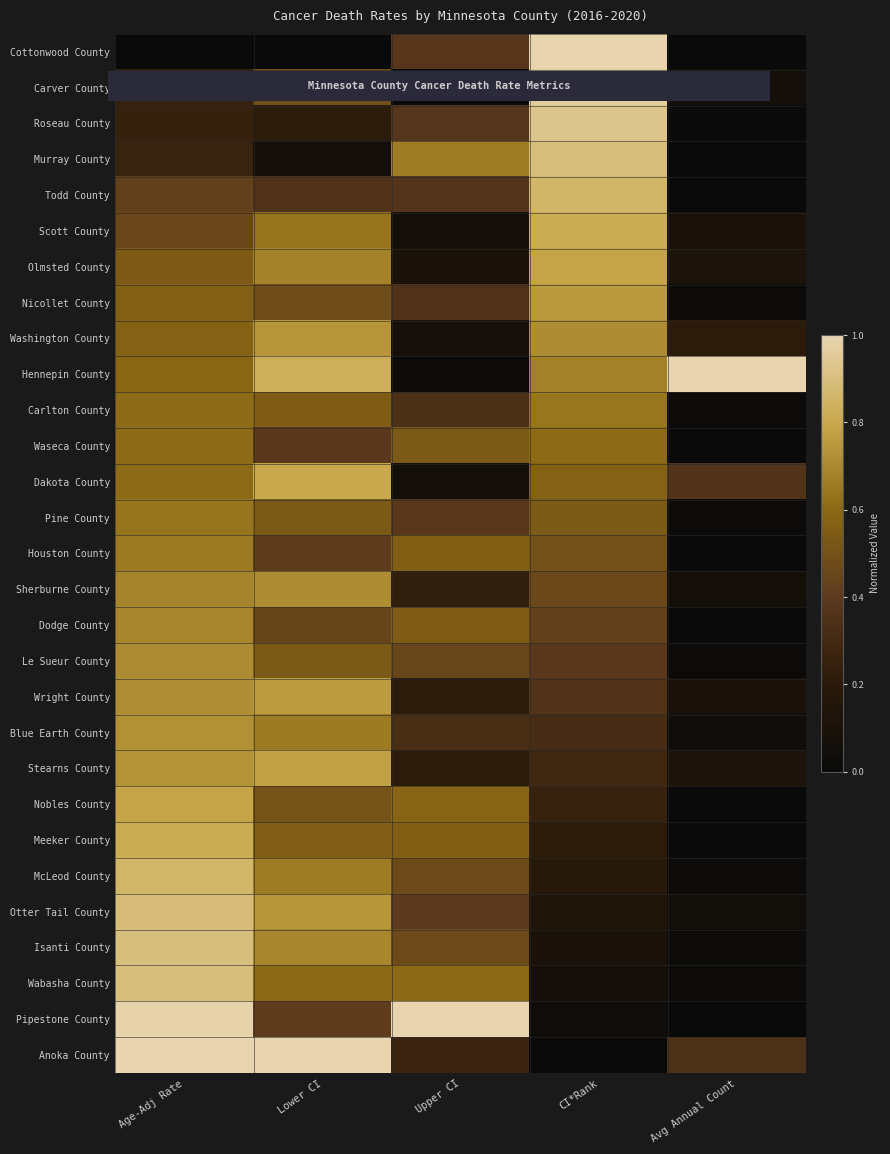

How many distinct data groups are displayed?

29